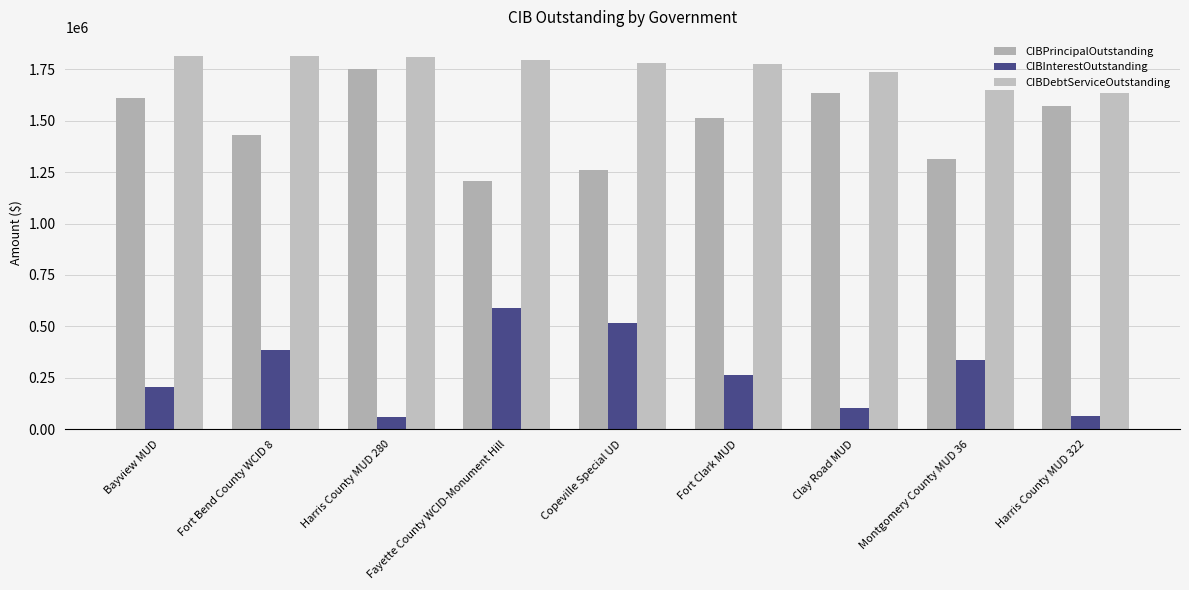

What is the approximate value of CIBPrincipalOutstanding at Clay Road MUD?

1635000.0